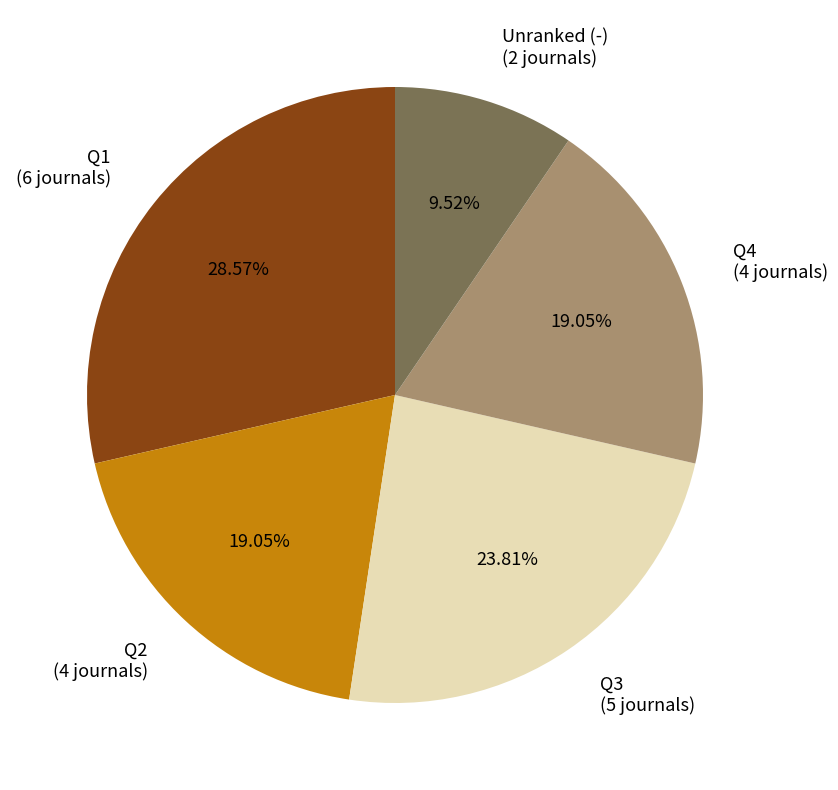

To the nearest percent, what is the difference between the largest and smallest slice percentages?

19%